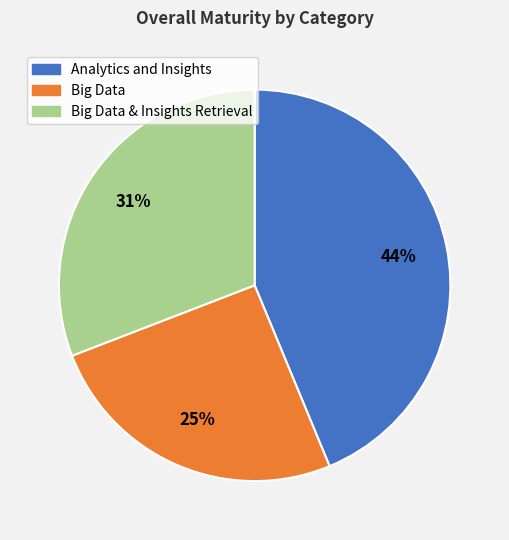

What is the largest slice in the pie chart?

Analytics and Insights